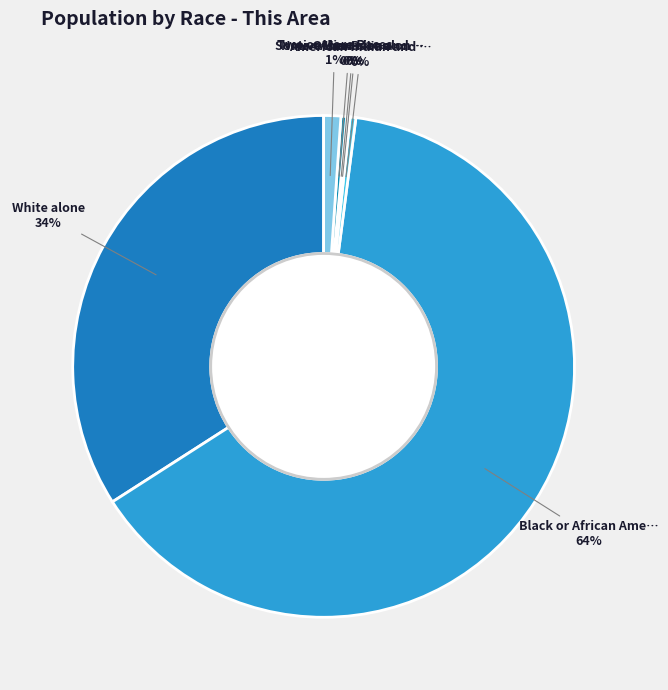

How many segments does this pie chart have?

7